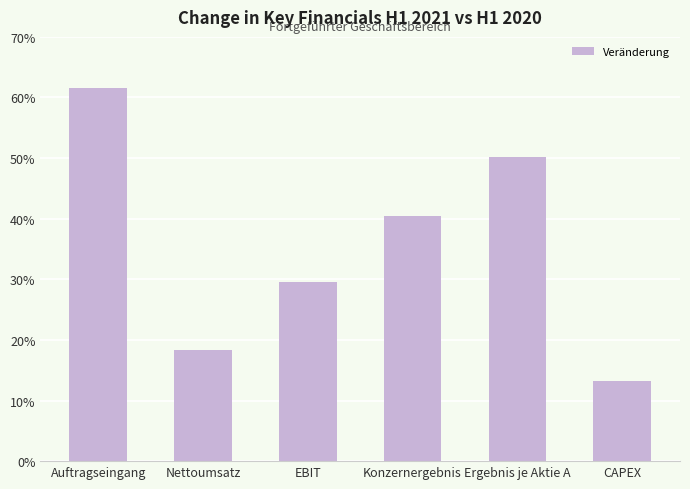

Does the chart contain any negative values?

No